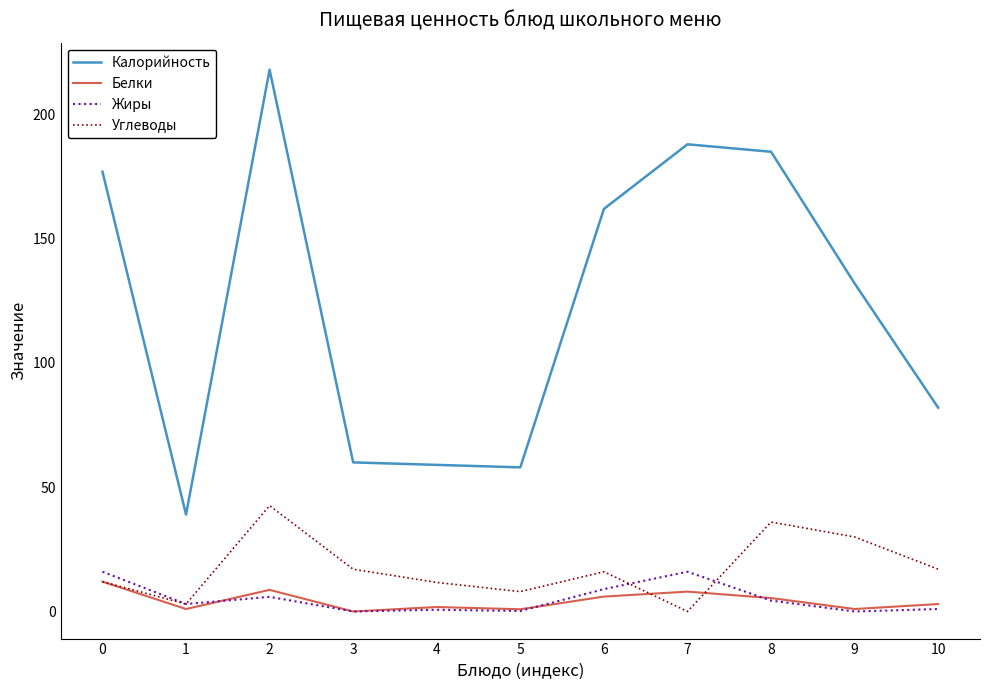

What is the average value of the Углеводы series?

17.6